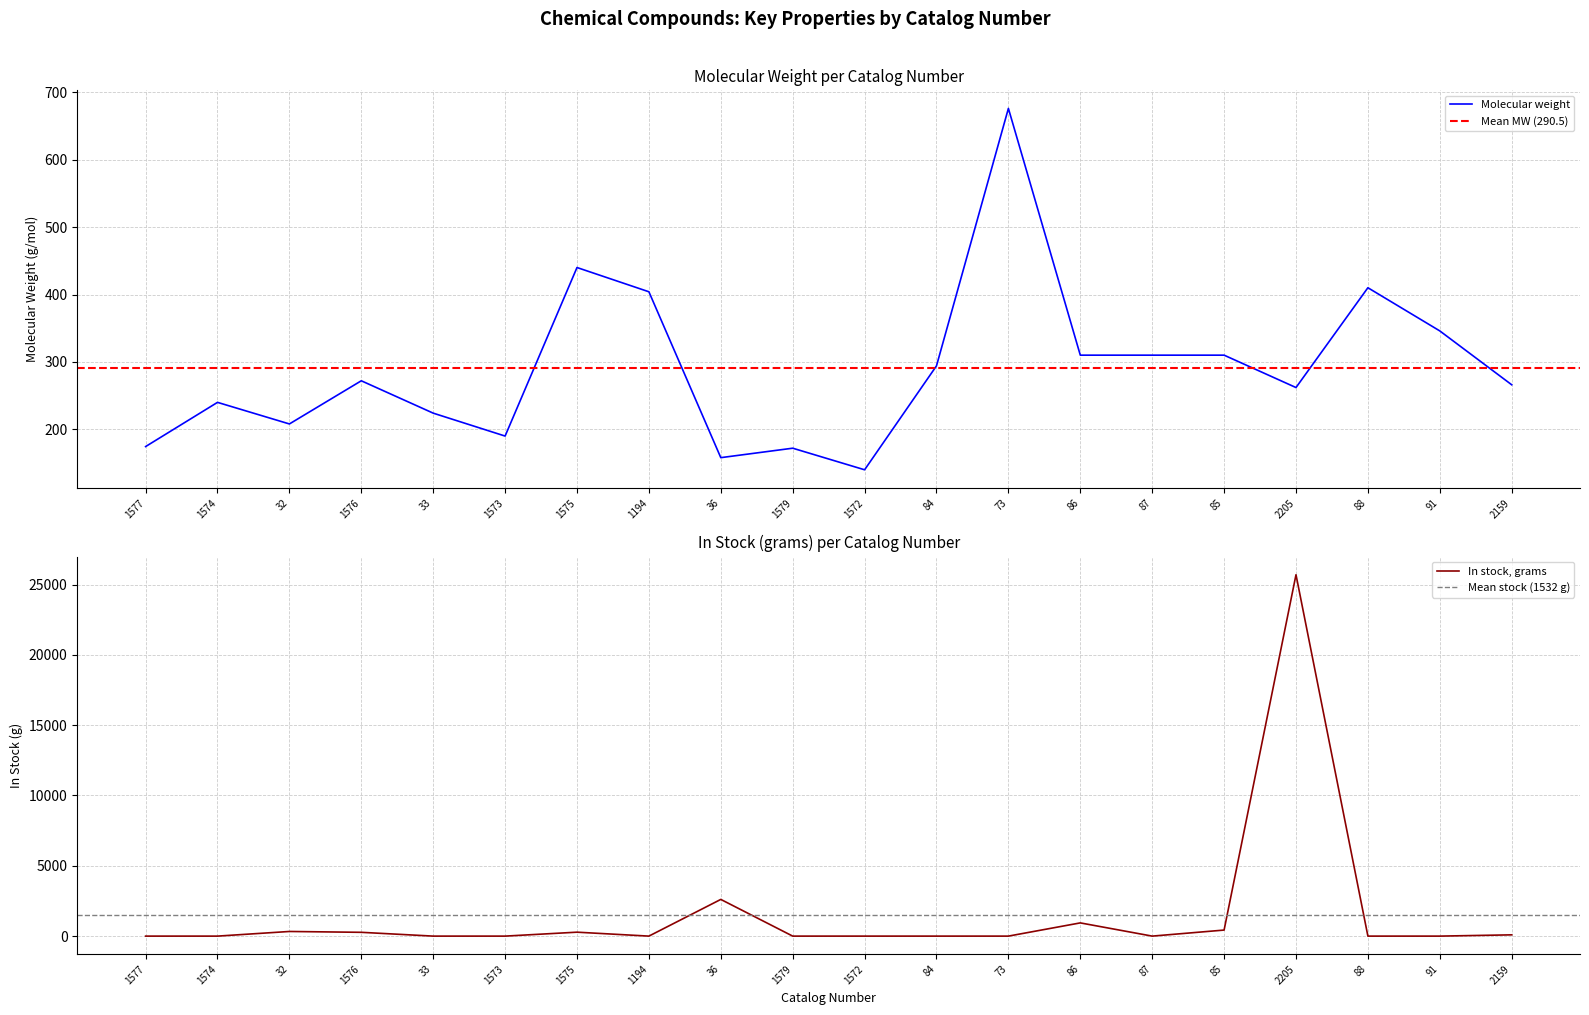

What is the sum of all In stock, grams values?

30650